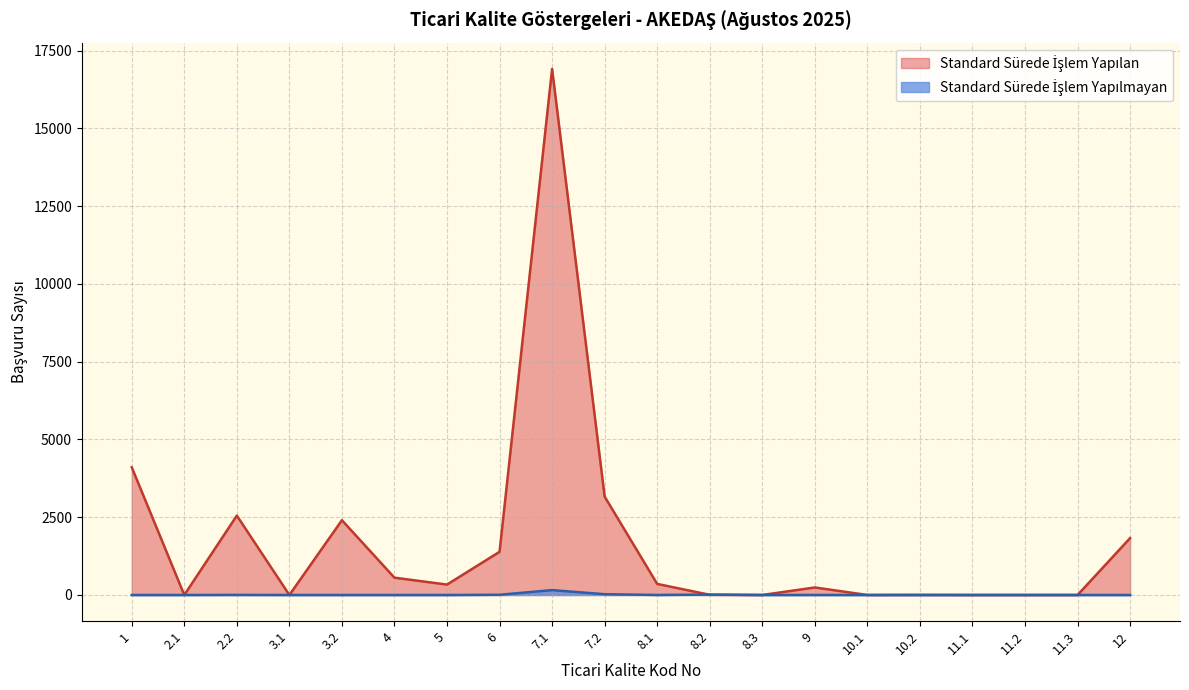

Rank the series by their maximum value, from lowest to highest.

Standard Sürede İşlem Yapılmayan, Standard Sürede İşlem Yapılan